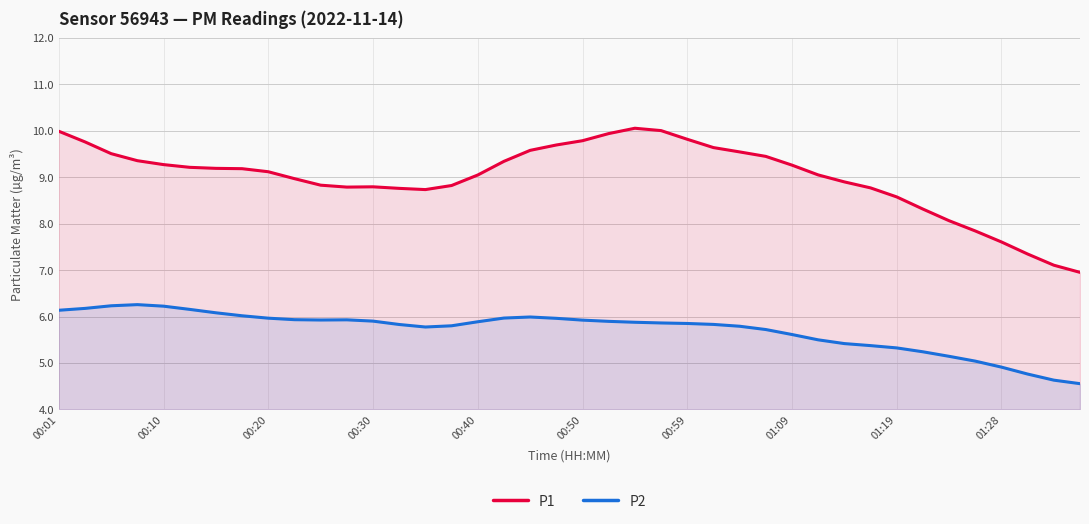

The value of P2 at 01:09 is 5.6. True or false?

True